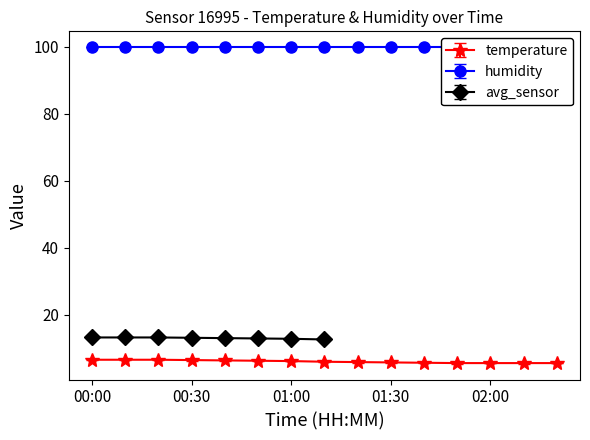

What is the difference between the second highest and second lowest values?

1.0